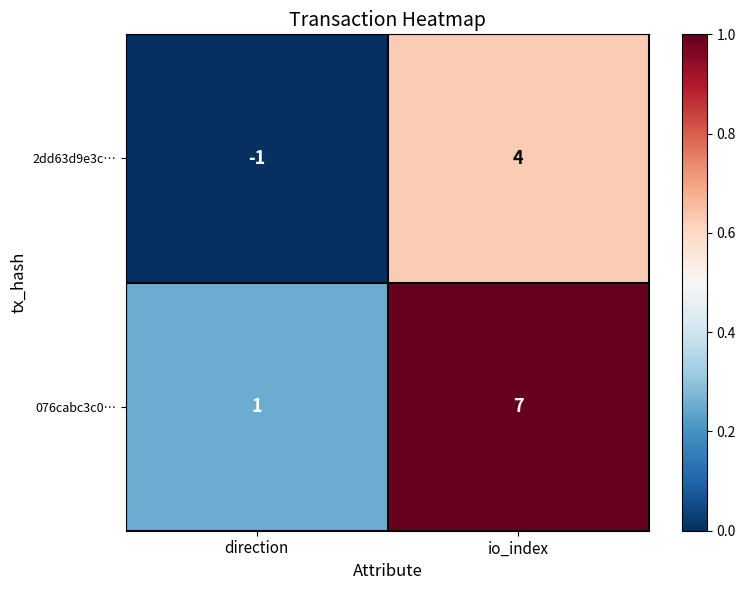

The 2dd63d9e3c… series shows 4 at io_index. True or false?

True